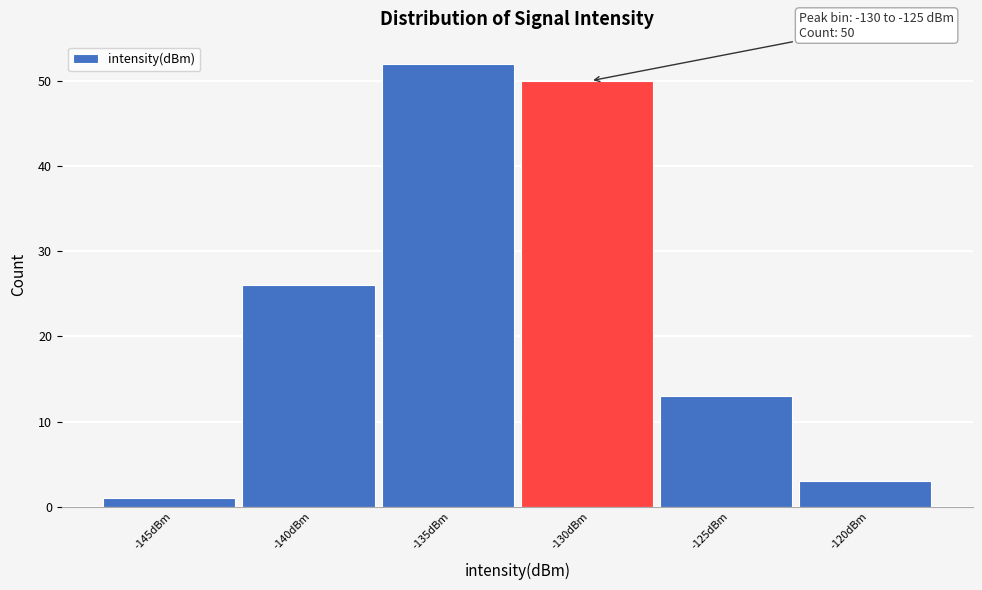

Reading left to right, extract all data points from this chart.

-145dBm=1	-140dBm=26	-135dBm=52	-130dBm=50	-125dBm=13	-120dBm=3